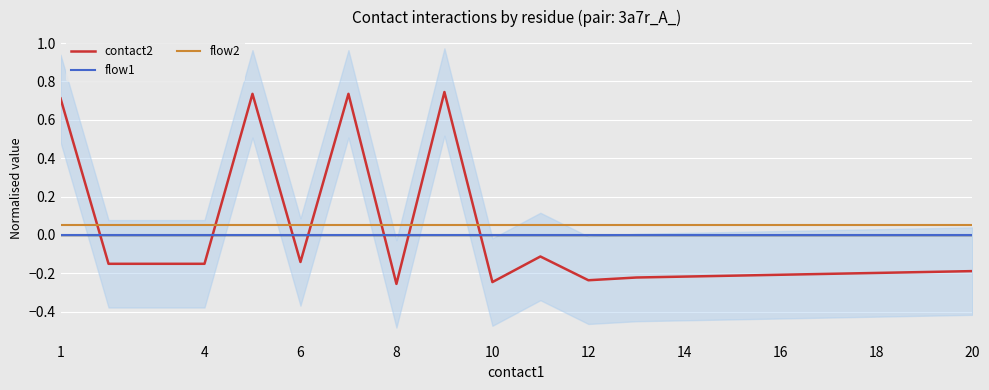

True or false: contact2 has a value of -0.1 at 8.

False